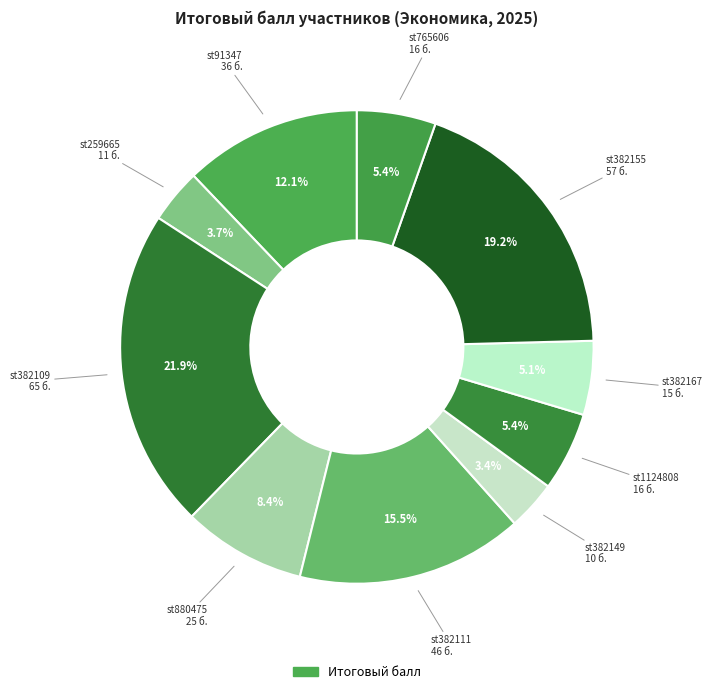

How many slices are in this pie chart?

10